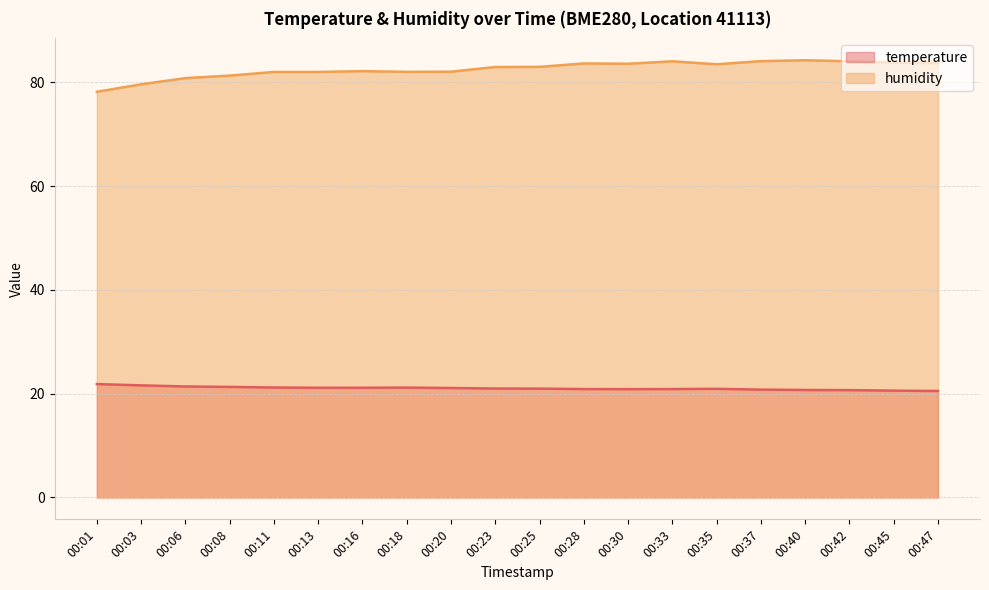

How many lines are shown in the chart?

2